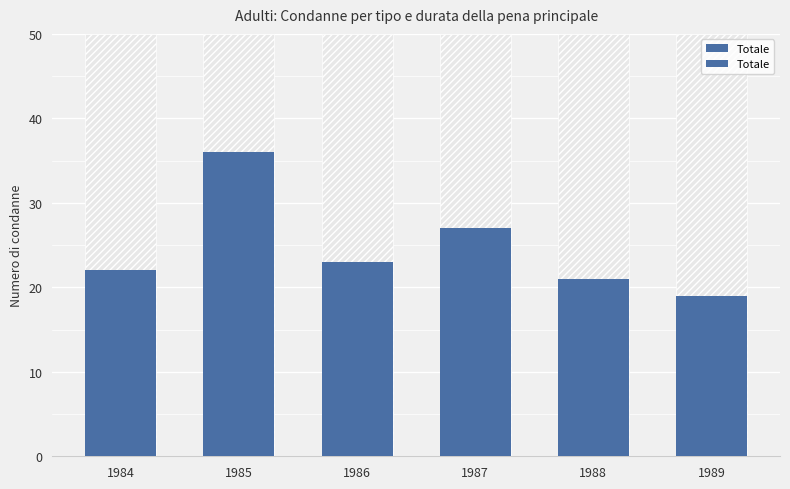

Rank the categories by value from lowest to highest.

1989, 1988, 1984, 1986, 1987, 1985